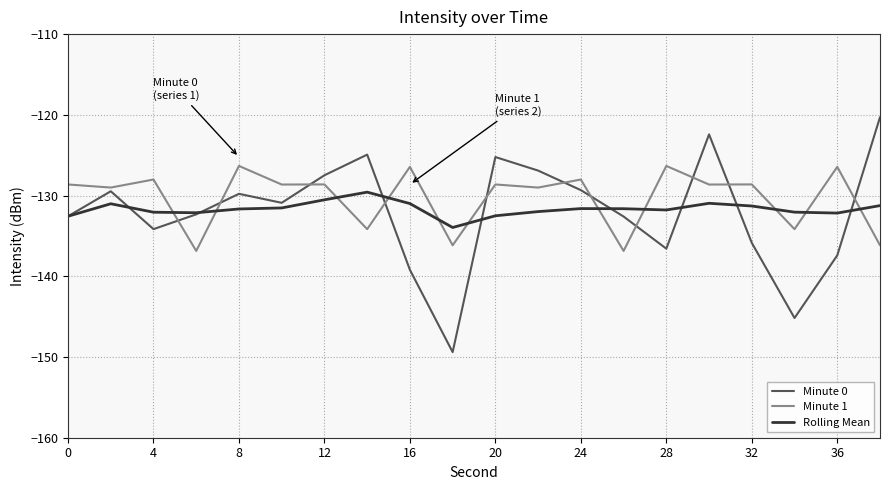

Which series has the largest range (max minus min)?

Minute 0